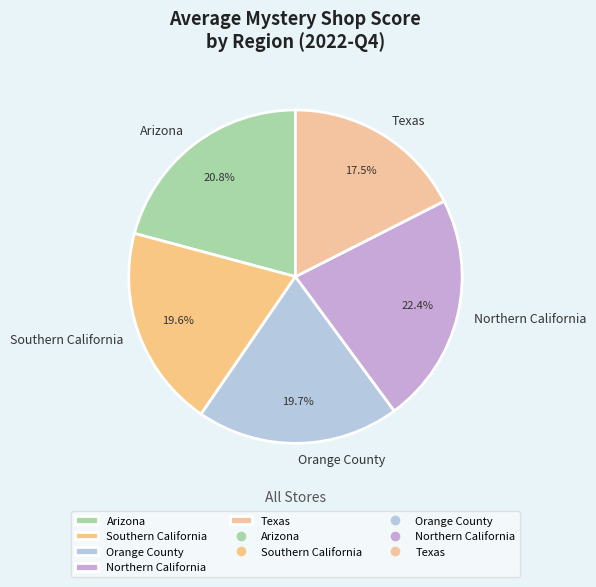

To the nearest percent, what is the difference between the largest and smallest slice percentages?

5%